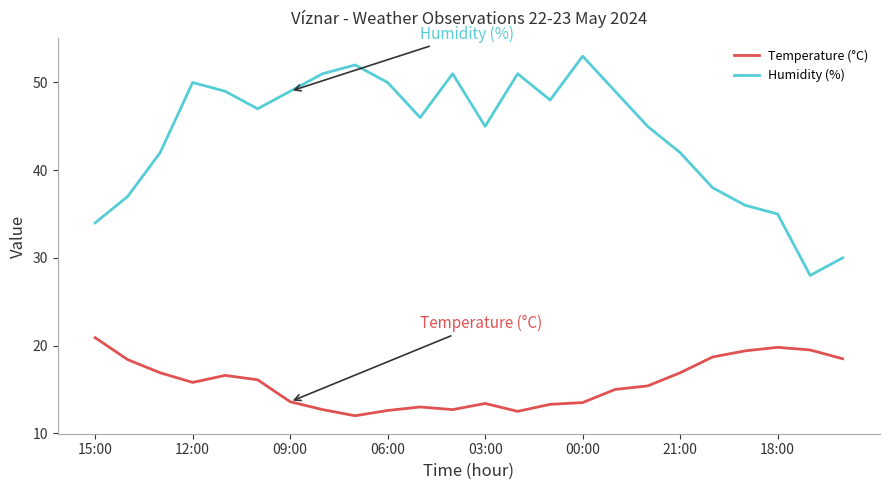

Which series has the widest spread of values?

Humidity (%)